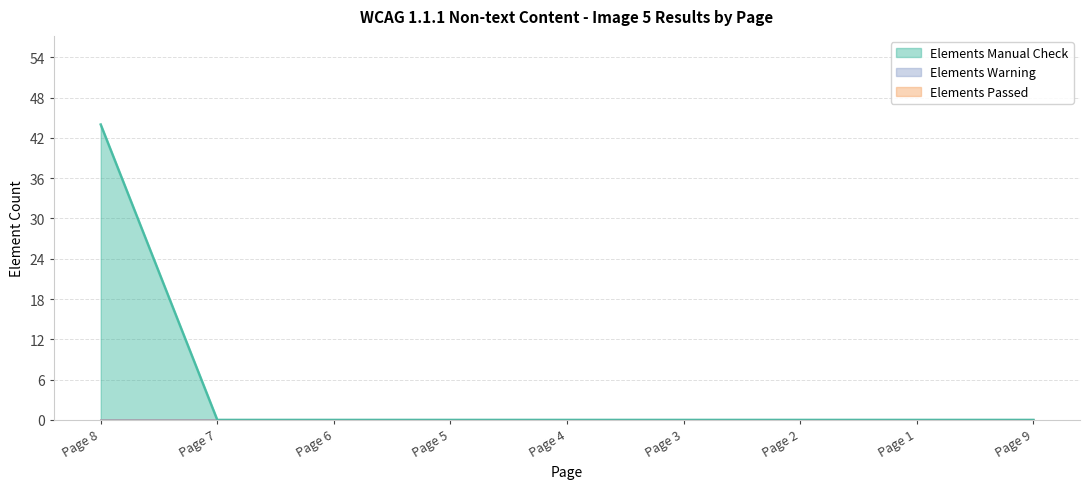

Count the number of categories in the chart.

9